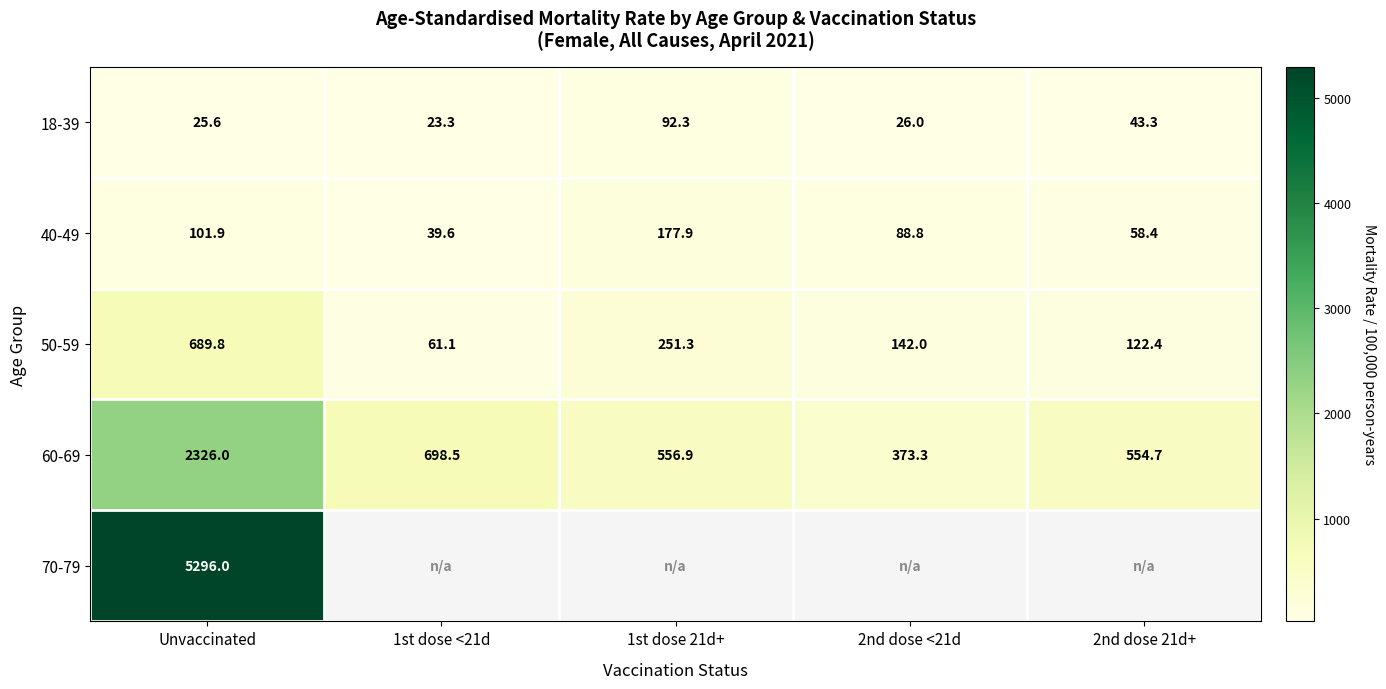

What value does the 50-59 series have at 2nd dose 21d+?

122.4